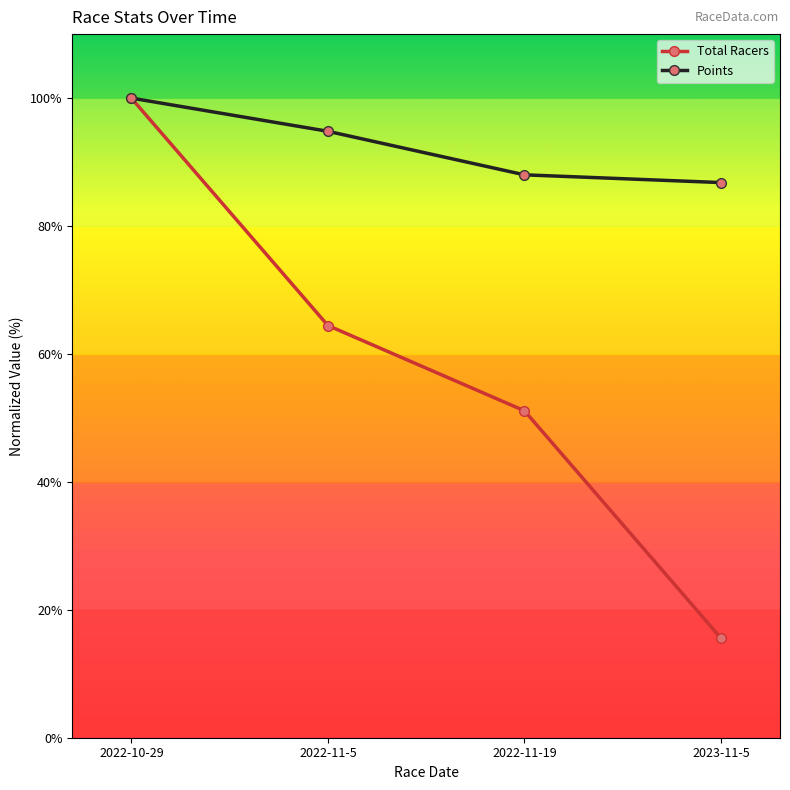

What value does the Total Racers series have at 2022-11-19?

51.1